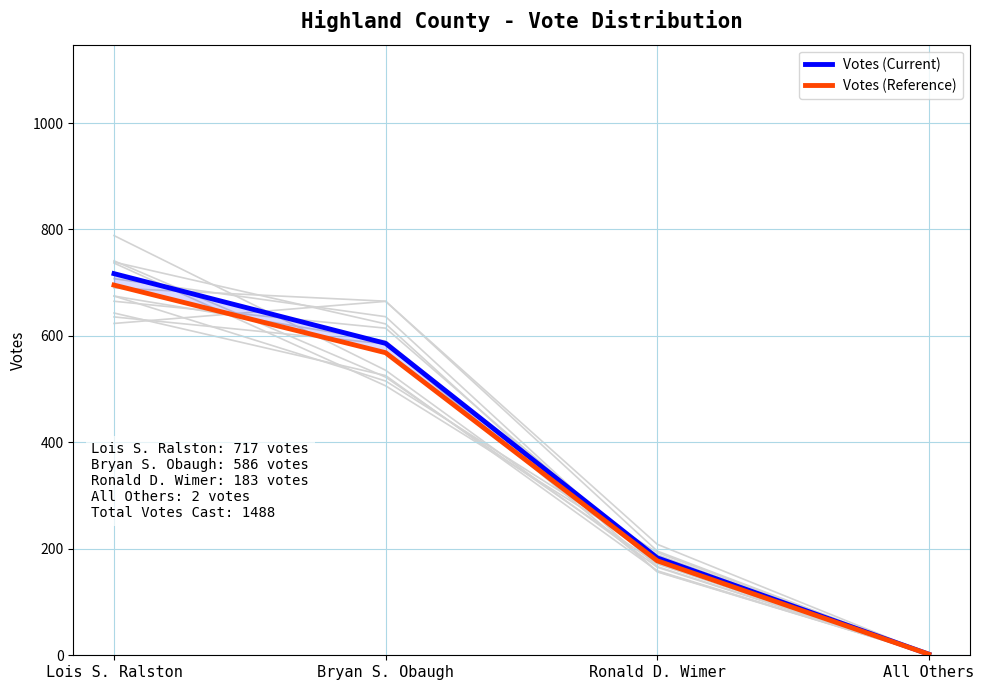

How many lines are shown in the chart?

2